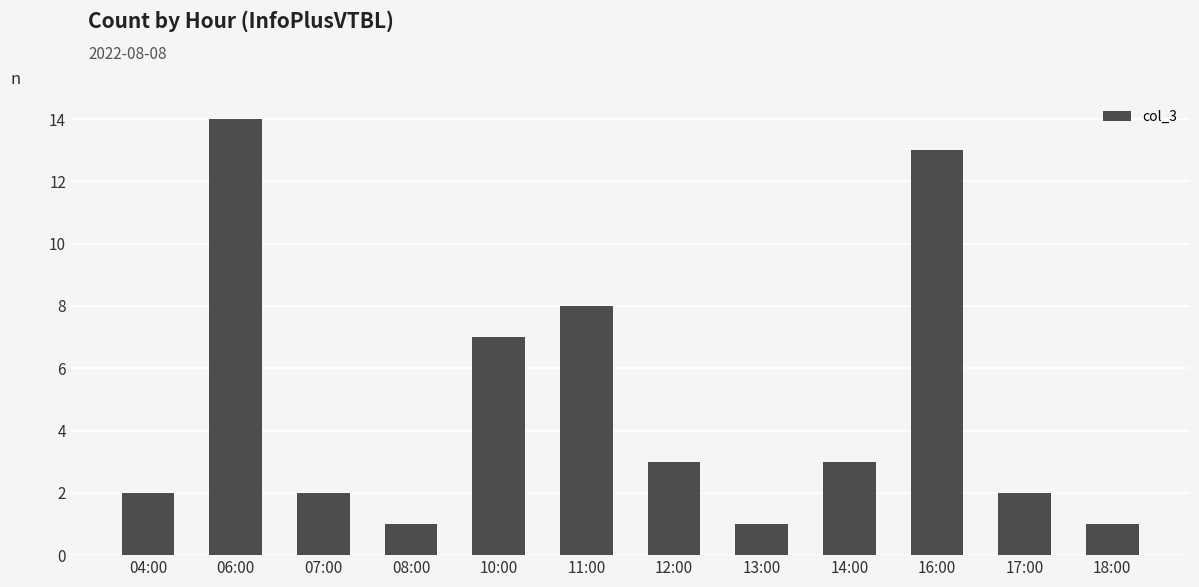

How many data points does each series have?

12